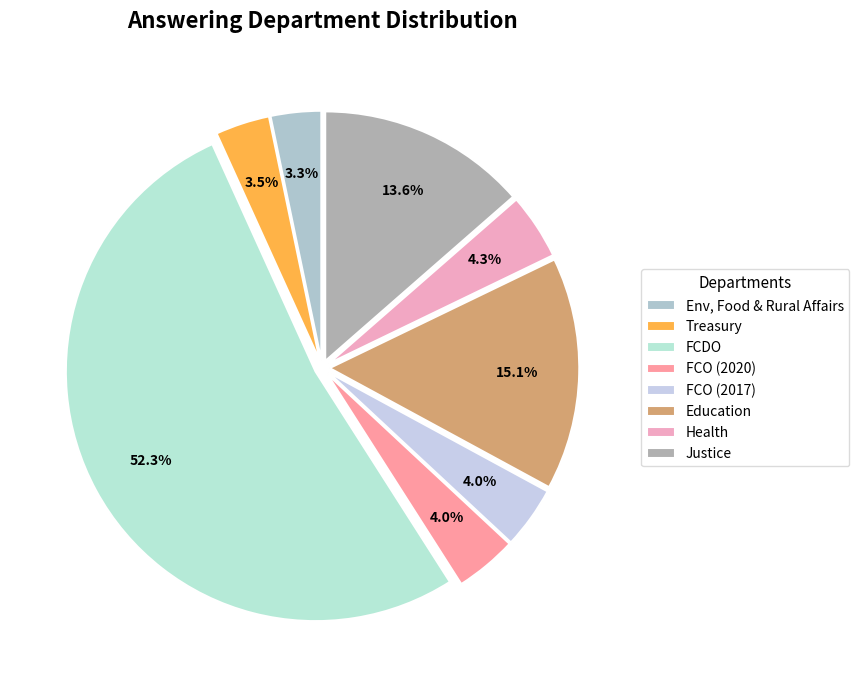

Count the number of slices in the pie.

8